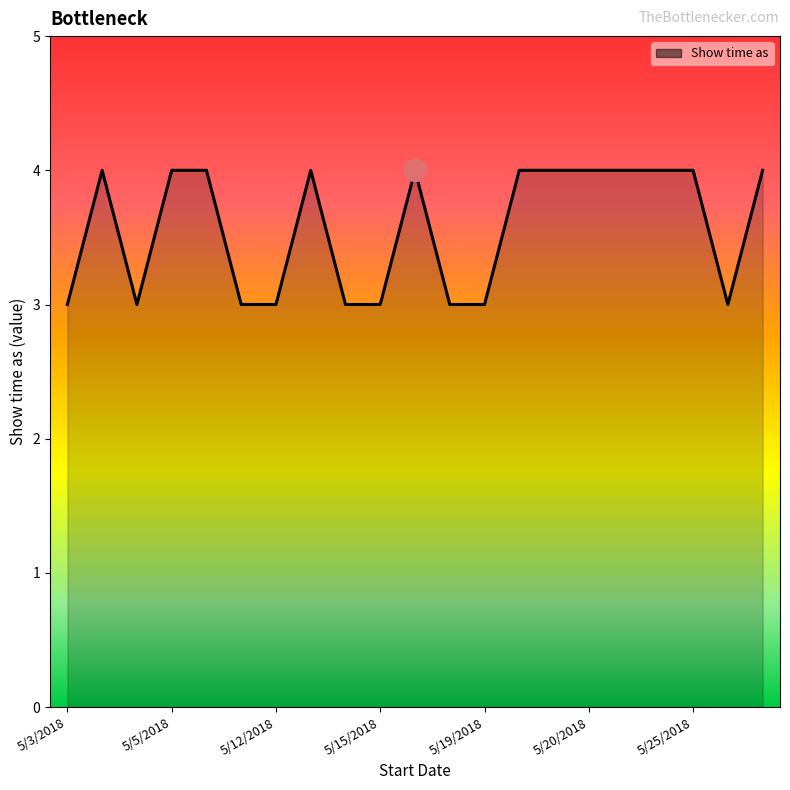

What is the sum of all values?

75